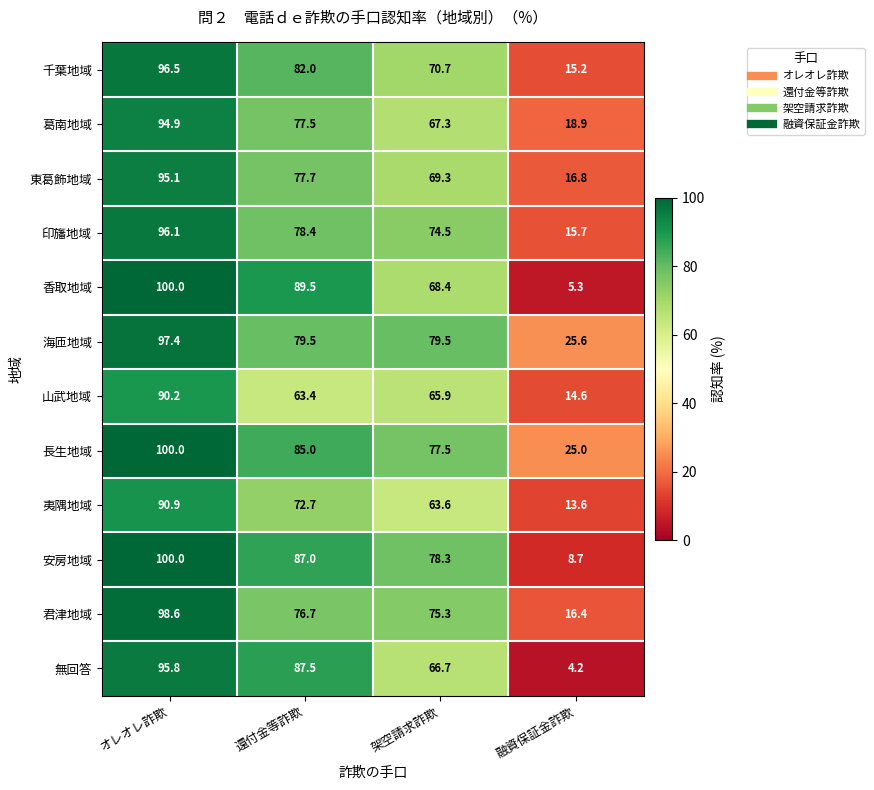

Which series has the largest total across all categories?

長生地域